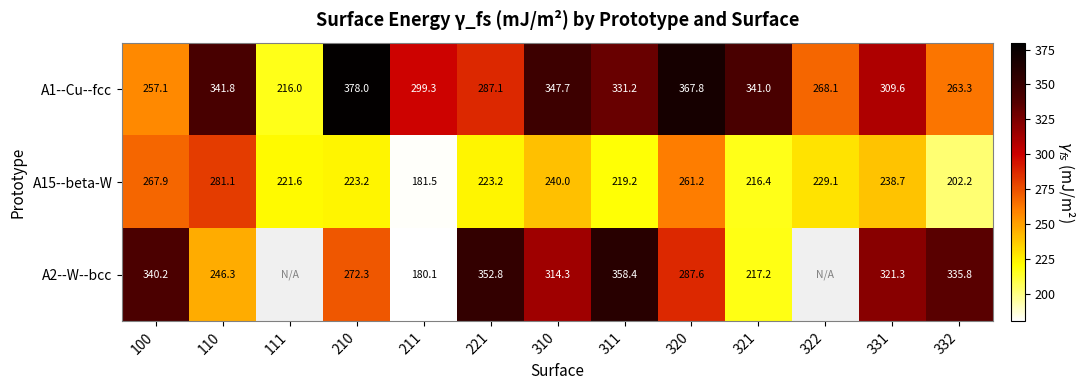

What is the average value of the A15--beta-W series?

231.2